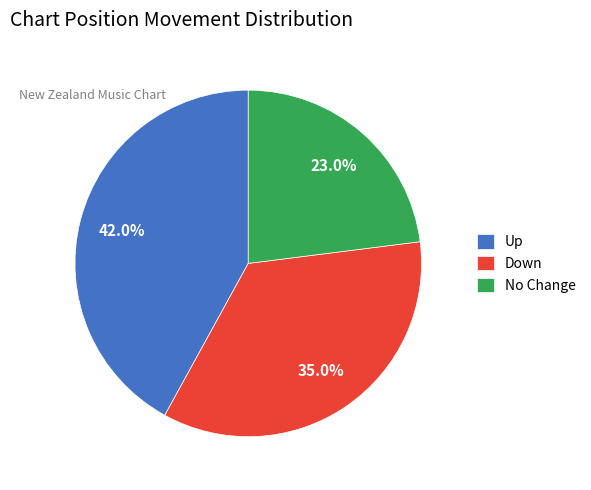

Count the number of slices in the pie.

3